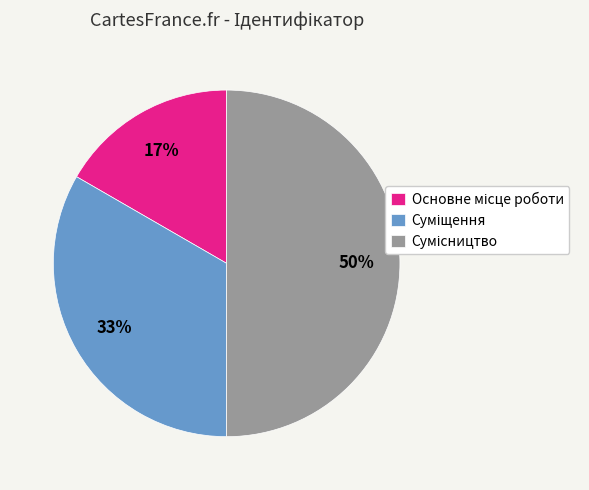

To the nearest percent, what is the average slice percentage?

33%